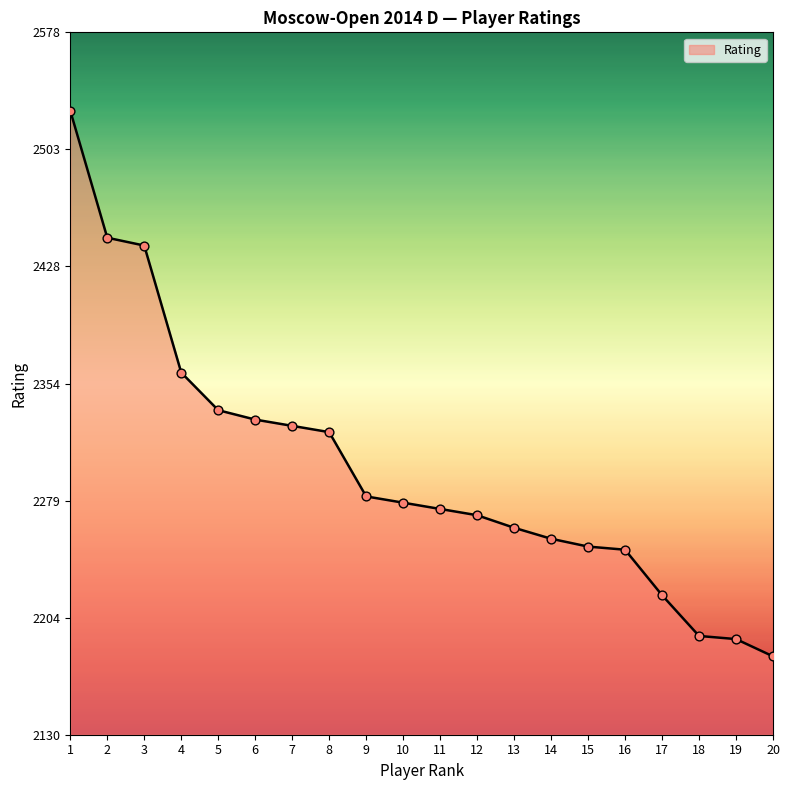

Approximately how many times larger is the value at 11 compared to 2?

0.9